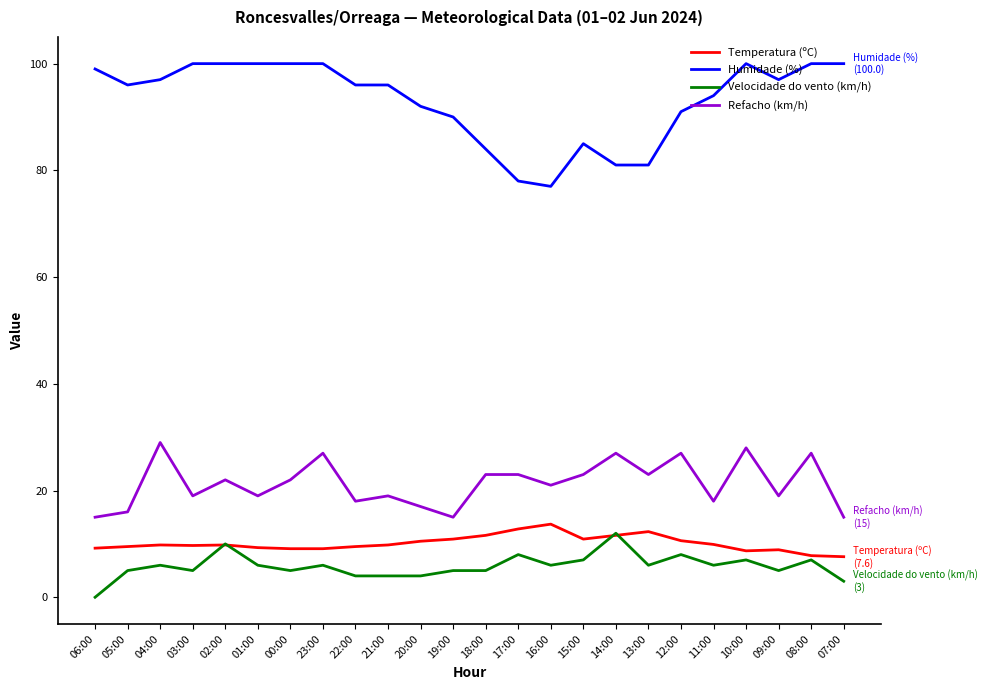

What value does the Temperatura (ºC) series have at 07:00?

7.6